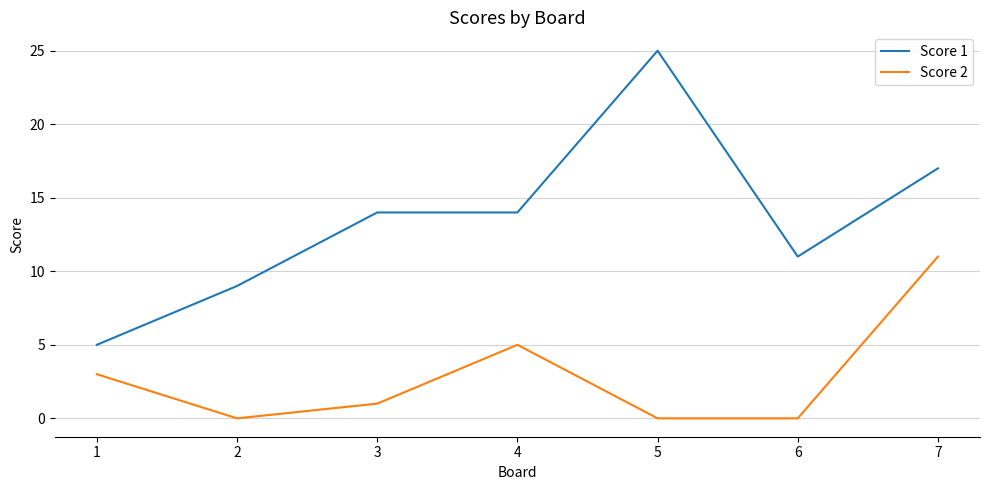

What is the highest value of the Score 2 series?

11